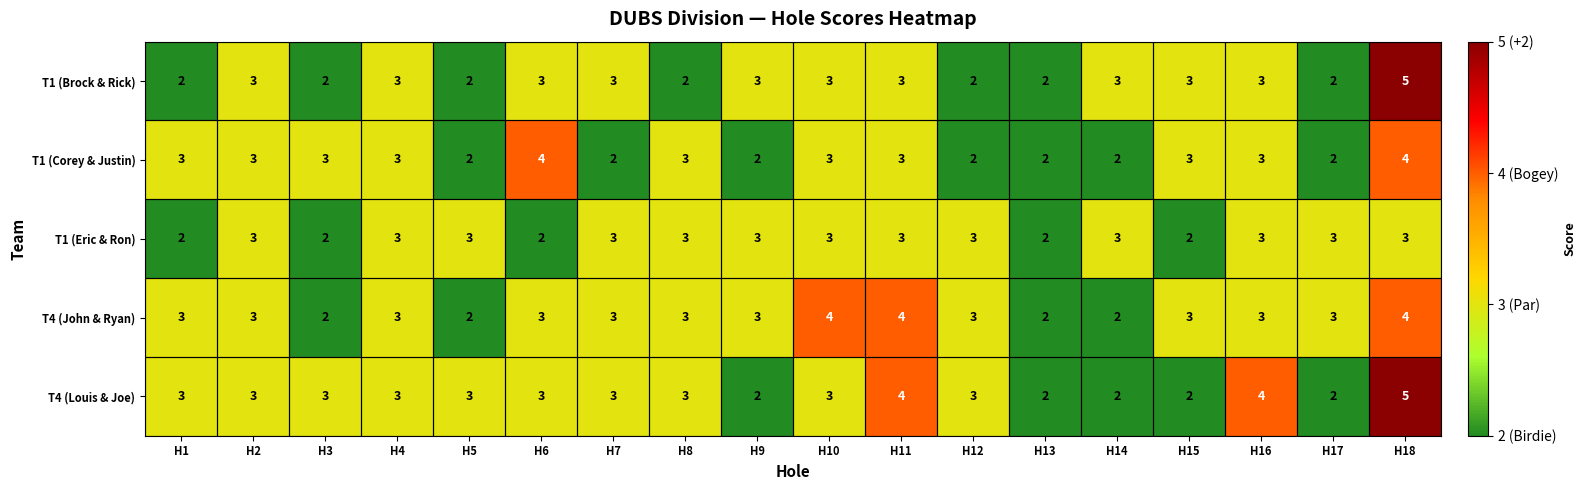

What is the sum of the T1 (Eric & Ron) values at H11 and H17?

6